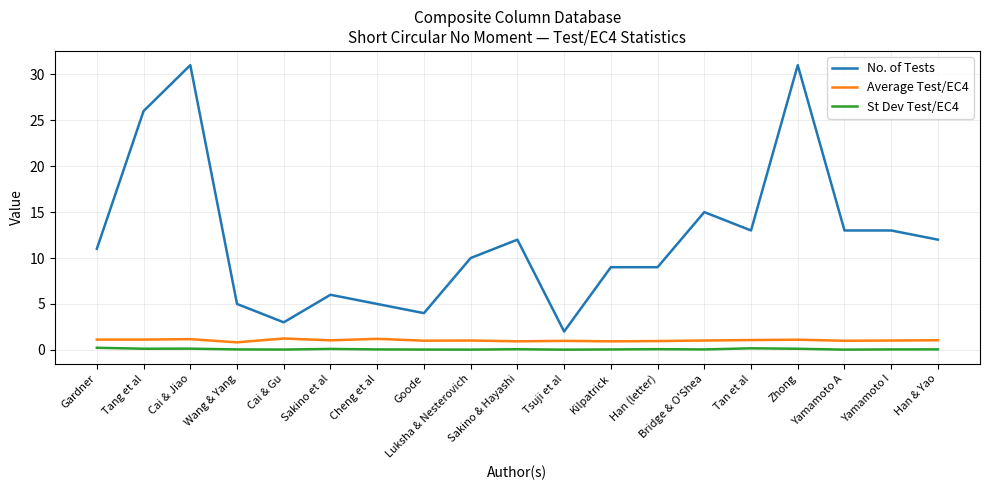

What position from the left is Tan et al?

15